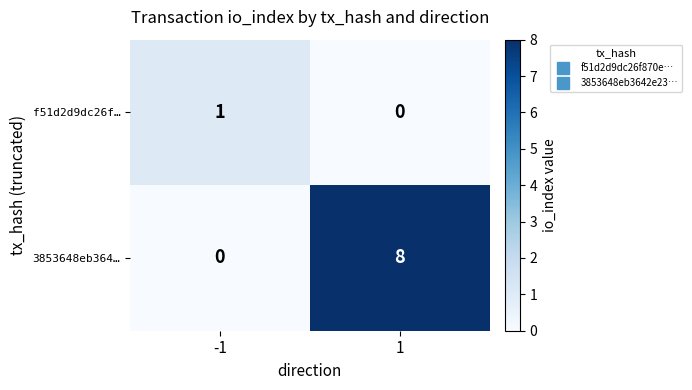

Reading right to left, transcribe all the data shown in this chart.

f51d2d9dc26f…: 1=0	-1=1
3853648eb364…: 1=8	-1=0